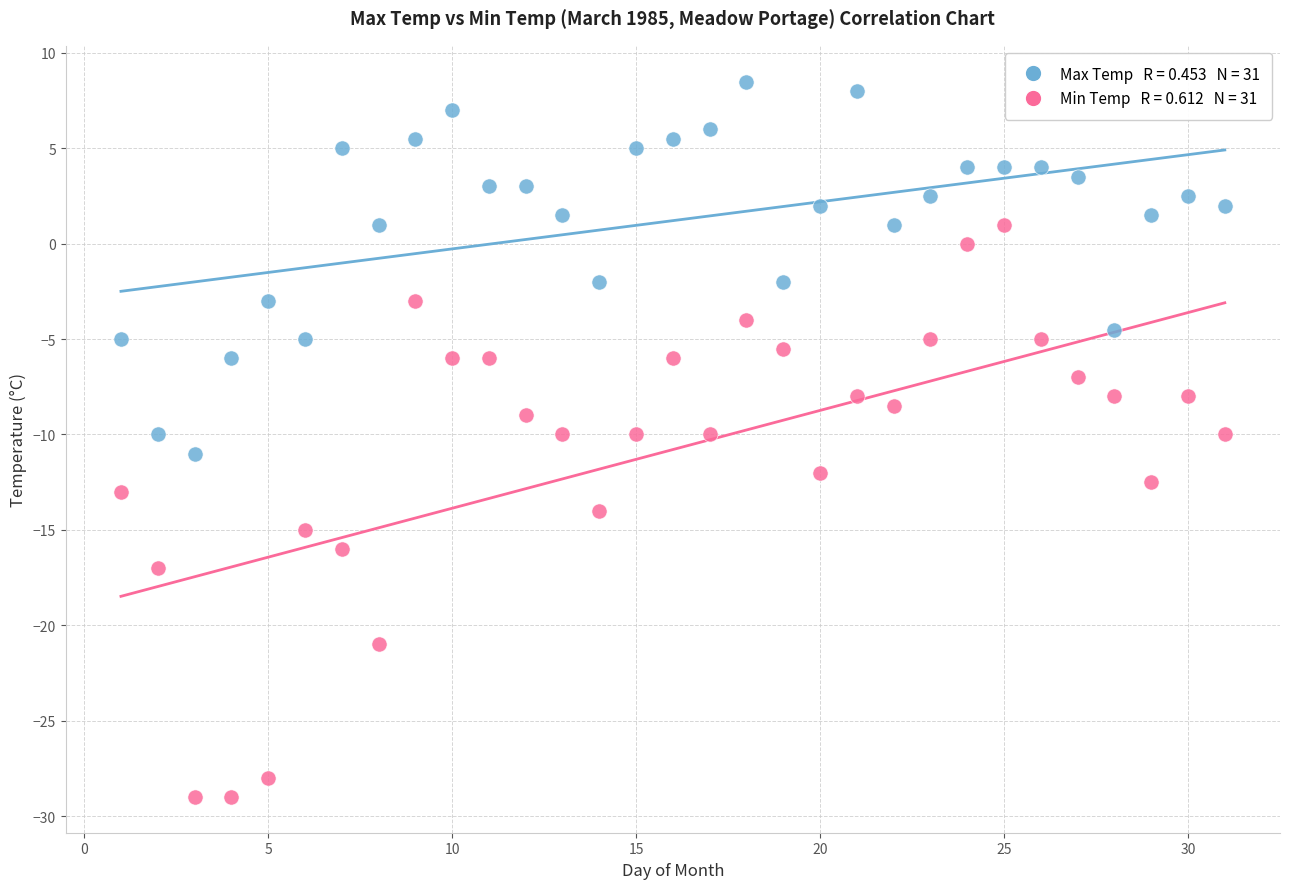

Across all data points, what is the range of Y values (max minus min)?

37.5